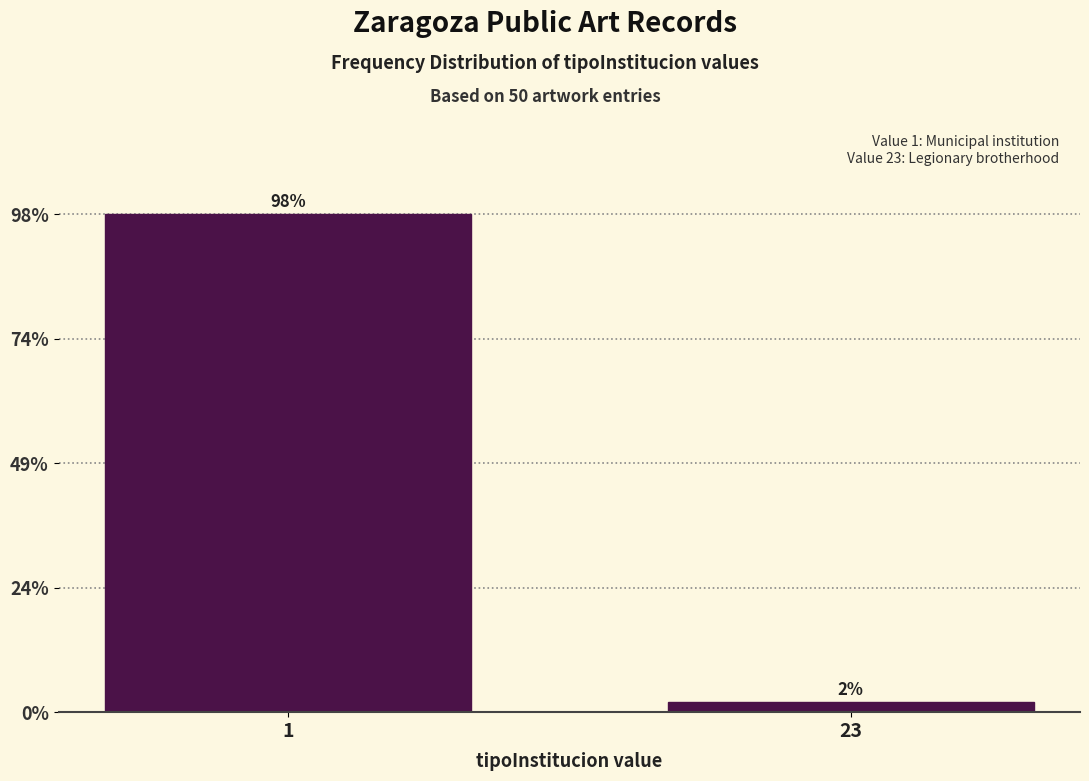

Are the bars horizontal?

No